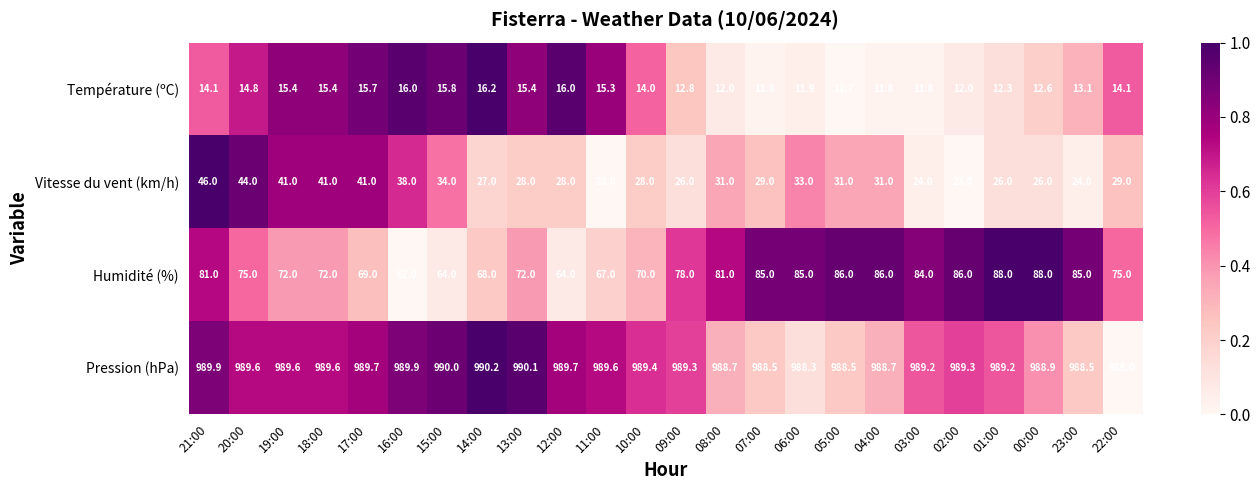

Is it true that Pression (hPa) equals 990.1 at 13:00?

True